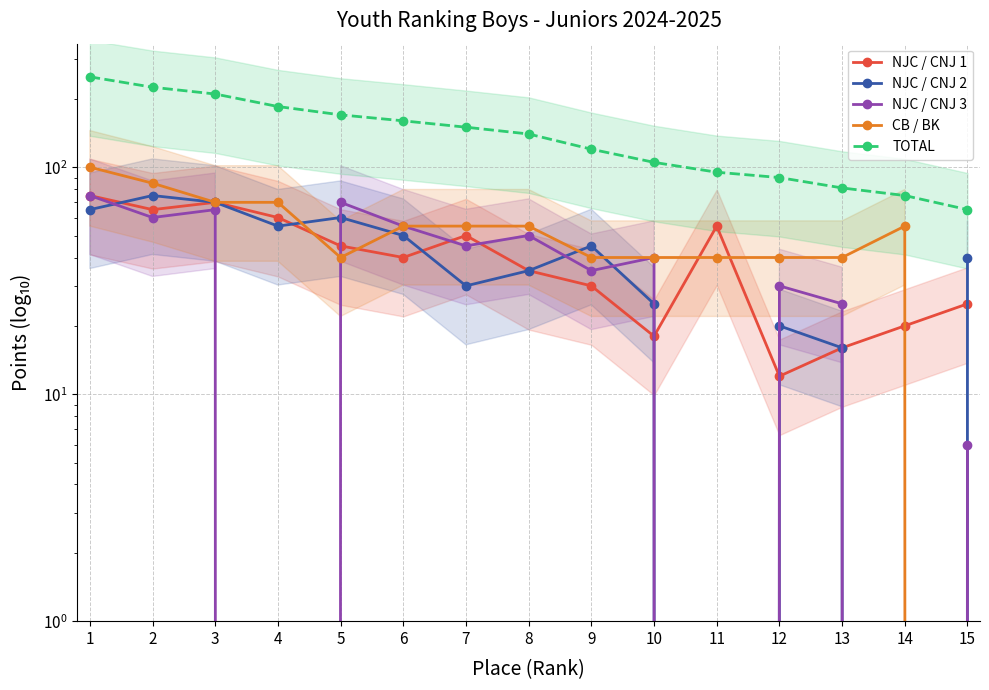

What is the average value of the CB / BK series?

52